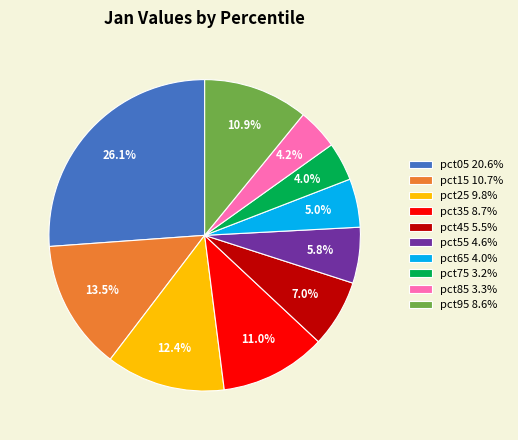

To the nearest percent, what is the difference between the pct95 and pct75 slice percentages?

7%